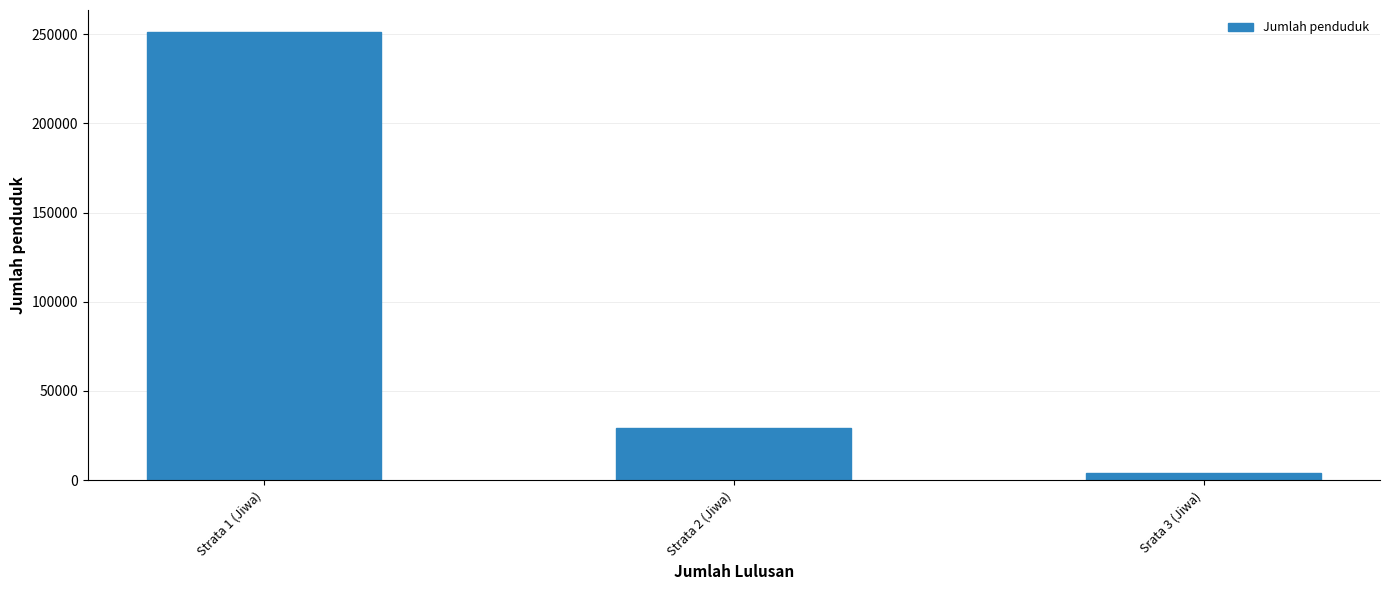

Read the value at Srata 3 (Jiwa), to the nearest 100.

4000